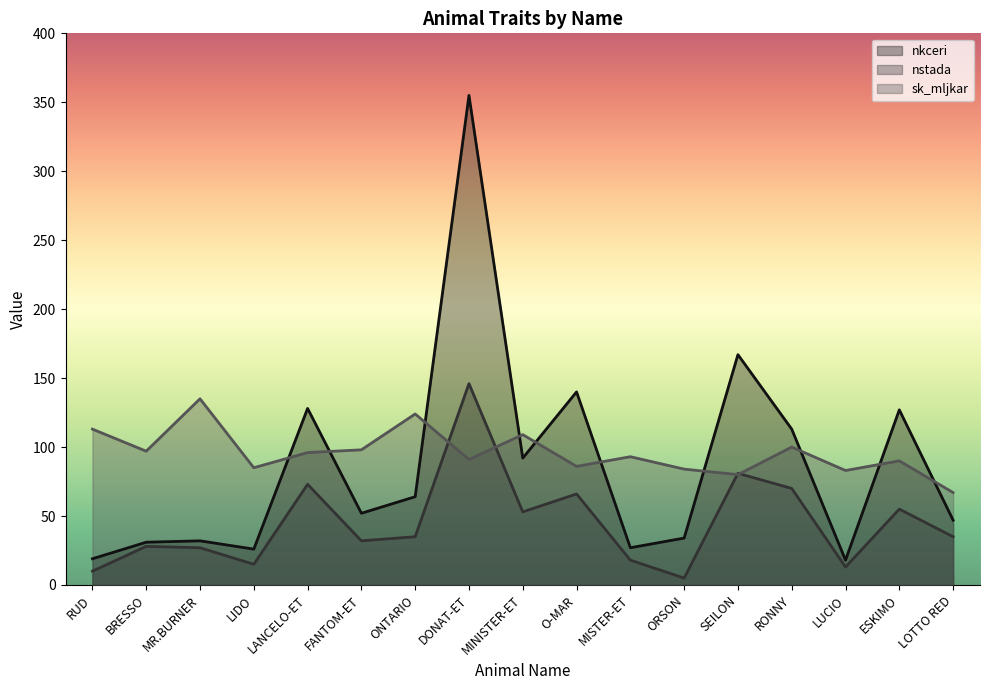

How many interior local valleys does the sk_mljkar series have?

6